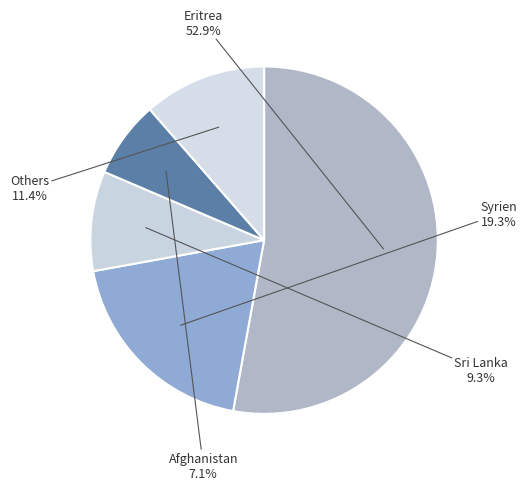

Do Afghanistan and Eritrea together represent more than half of the pie?

Yes